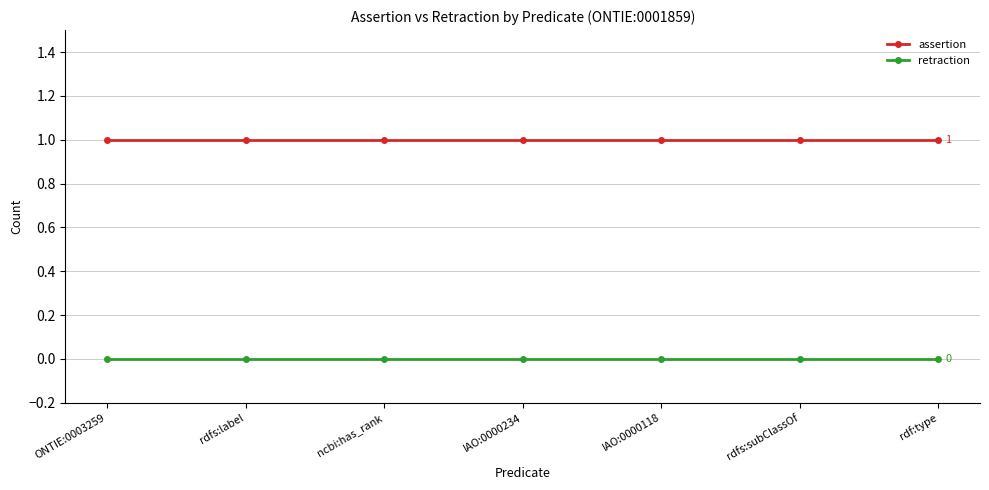

Reading right to left, what are all the values shown in this chart?

assertion: rdf:type=1	rdfs:subClassOf=1	IAO:0000118=1	IAO:0000234=1	ncbi:has_rank=1	rdfs:label=1	ONTIE:0003259=1
retraction: rdf:type=0	rdfs:subClassOf=0	IAO:0000118=0	IAO:0000234=0	ncbi:has_rank=0	rdfs:label=0	ONTIE:0003259=0